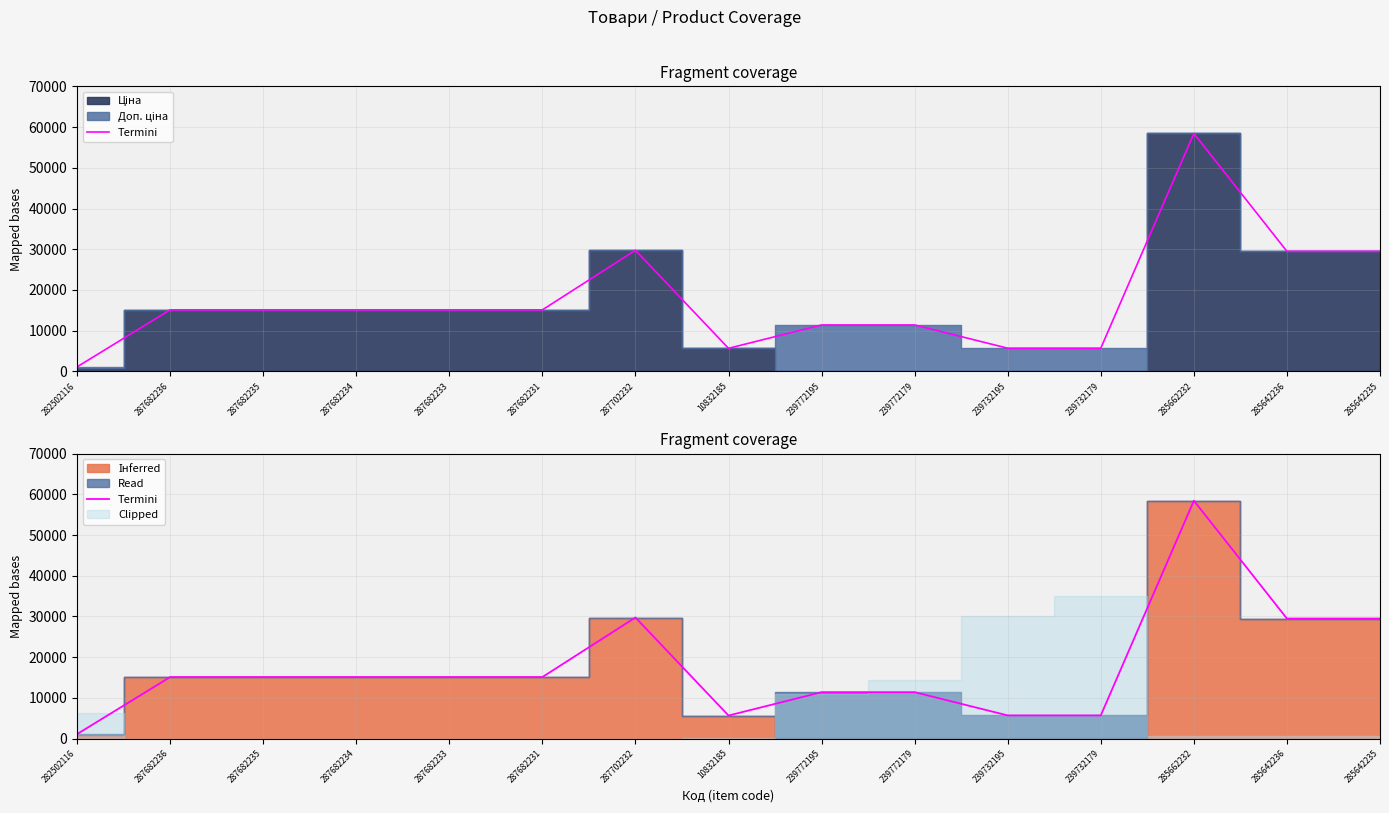

What is the label of the 4th point from the right?

239732179